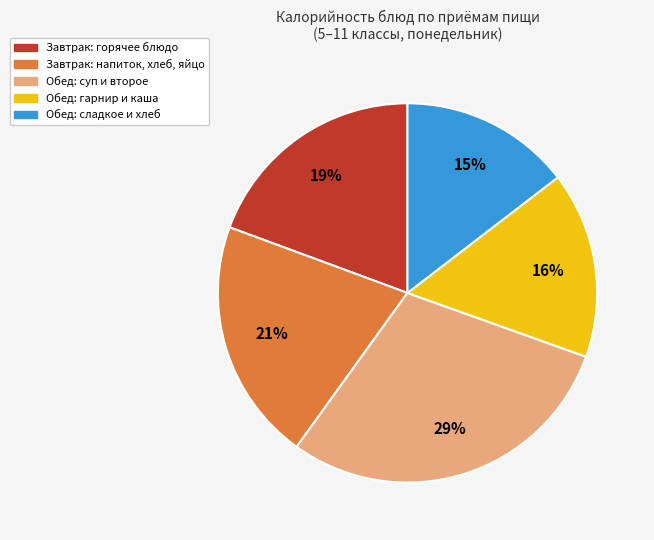

How many slices are in this pie chart?

5